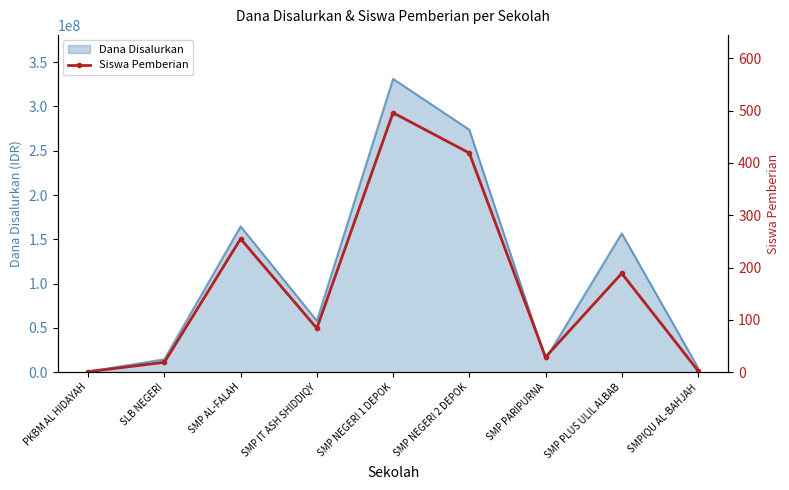

How many points are higher than both their immediate neighbors (excluding endpoints)?

3